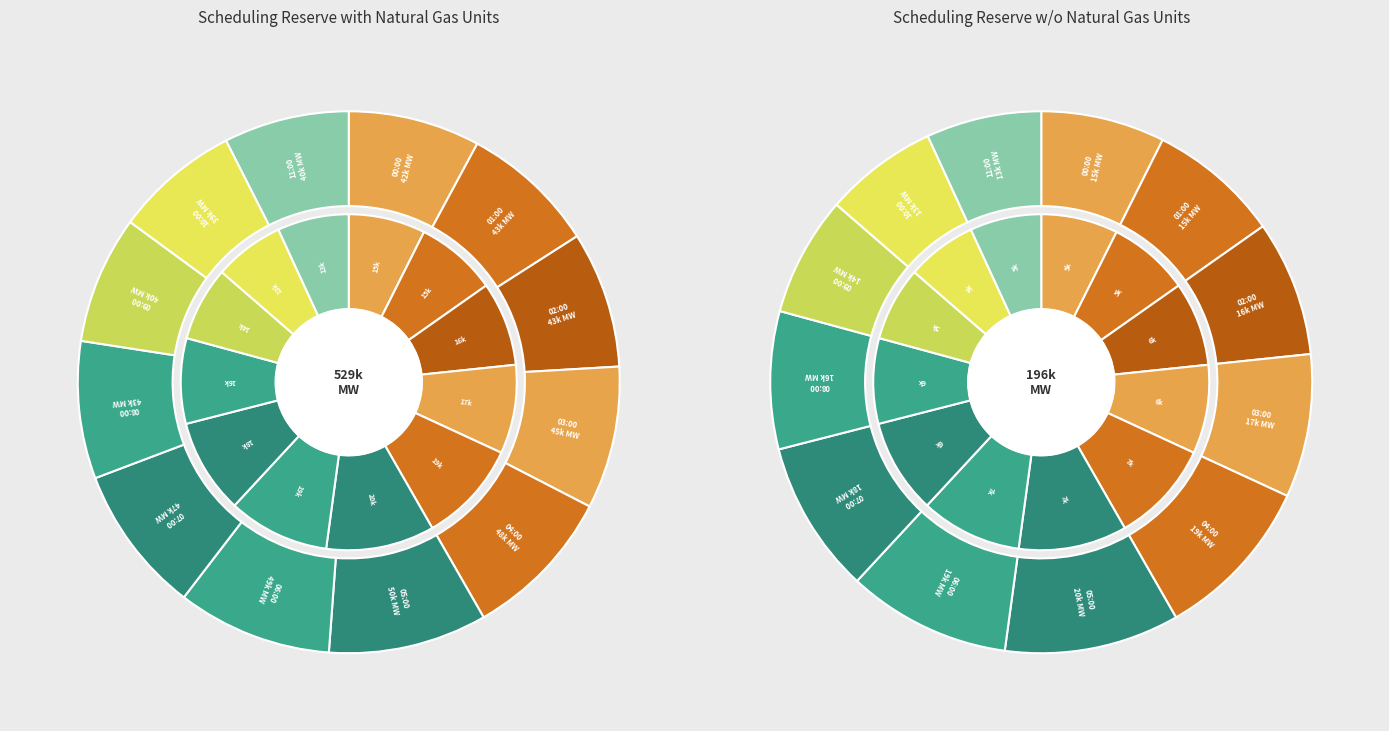

Does any single category account for the majority?

No